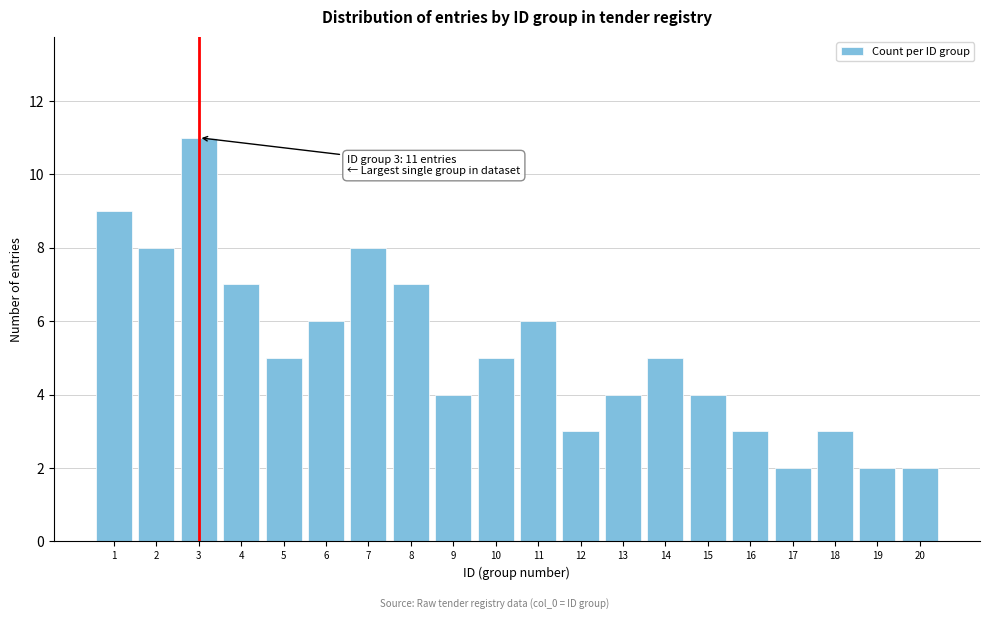

Reading left to right, what are all the values shown in this chart?

1=9	2=8	3=11	4=7	5=5	6=6	7=8	8=7	9=4	10=5	11=6	12=3	13=4	14=5	15=4	16=3	17=2	18=3	19=2	20=2